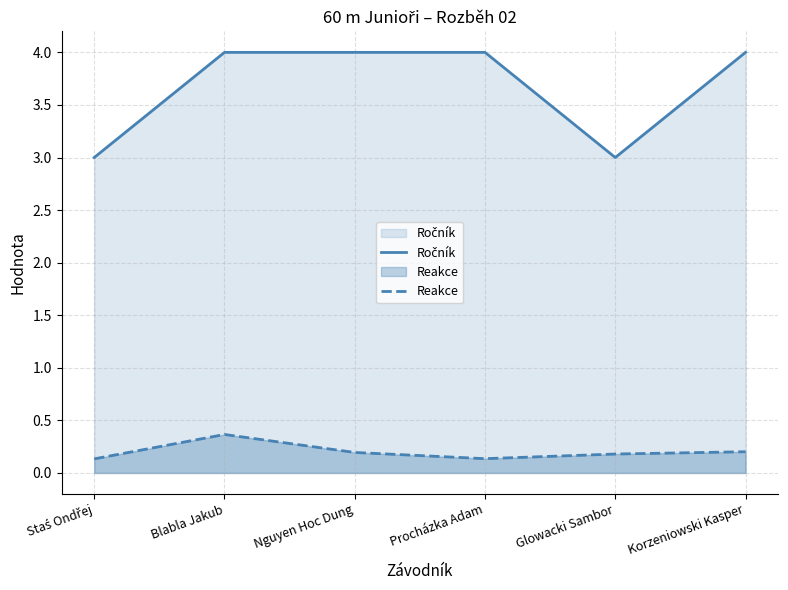

List the series in order of their peak value, lowest first.

Reakce, Ročník